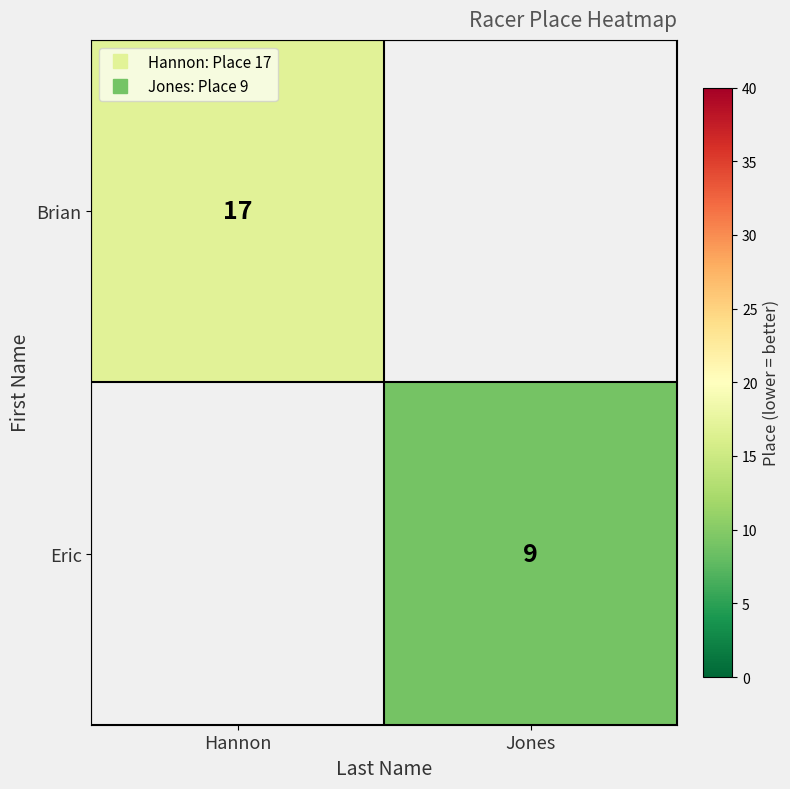

What is the maximum value shown in the chart?

17.0